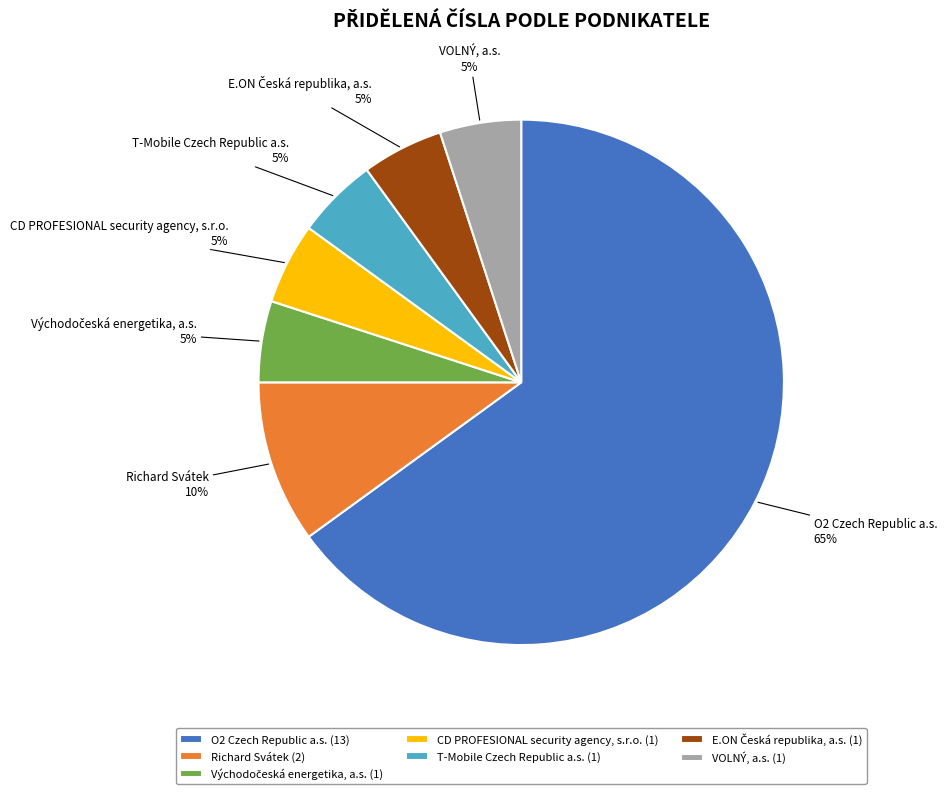

Count the number of slices in the pie.

7